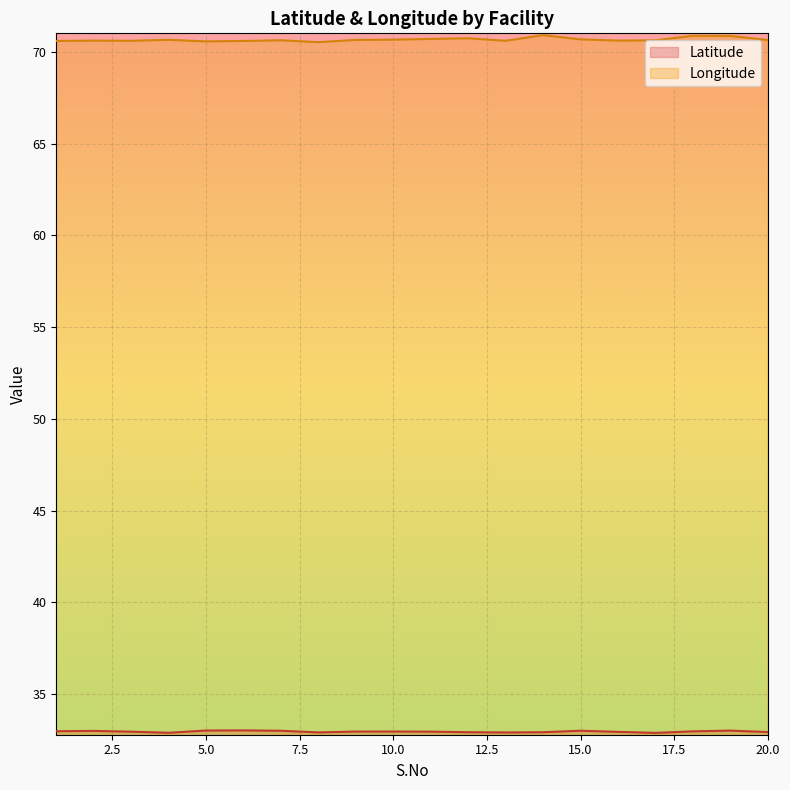

Rank the series by their maximum value, from lowest to highest.

Latitude, Longitude